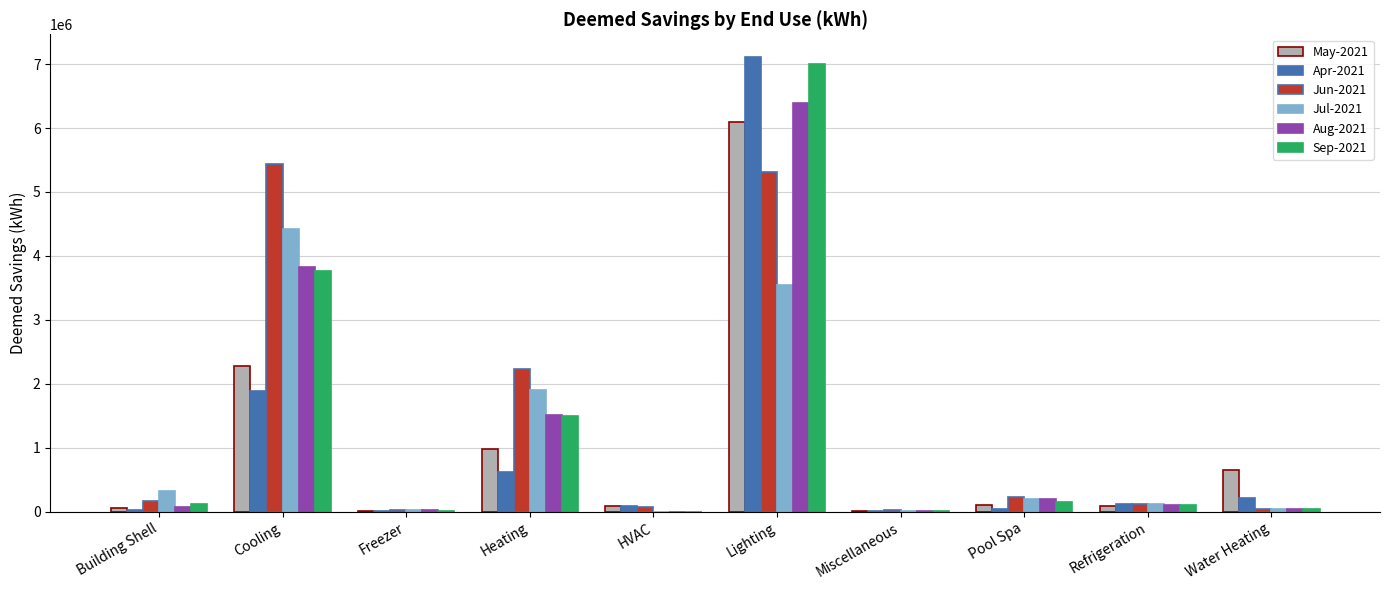

At which category is the sum across all series the highest?

Lighting